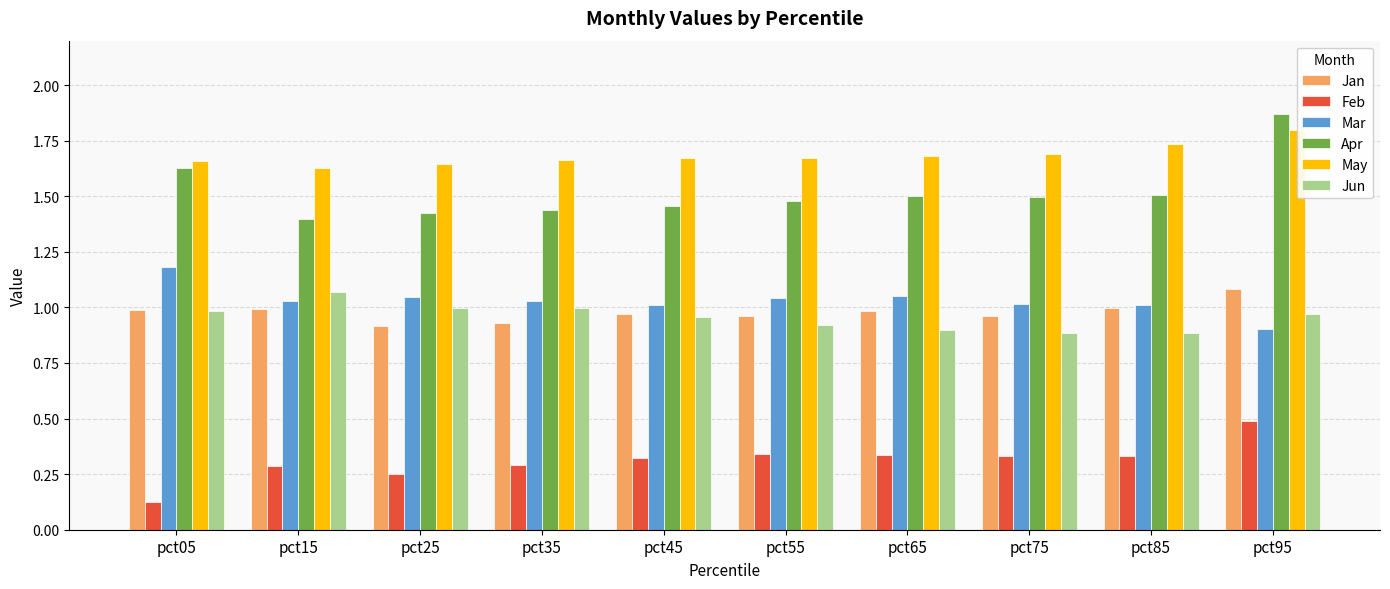

At which label does May reach its peak?

pct95